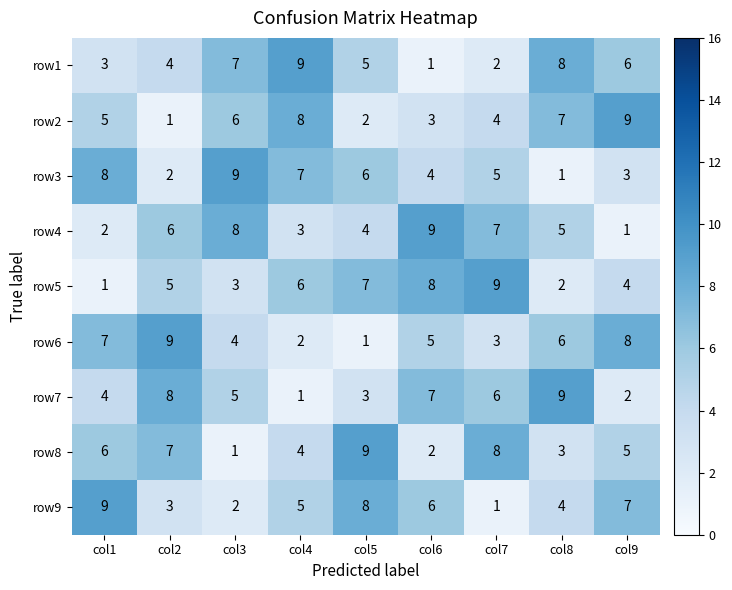

Which series changed the most between col6 and col7?

row8